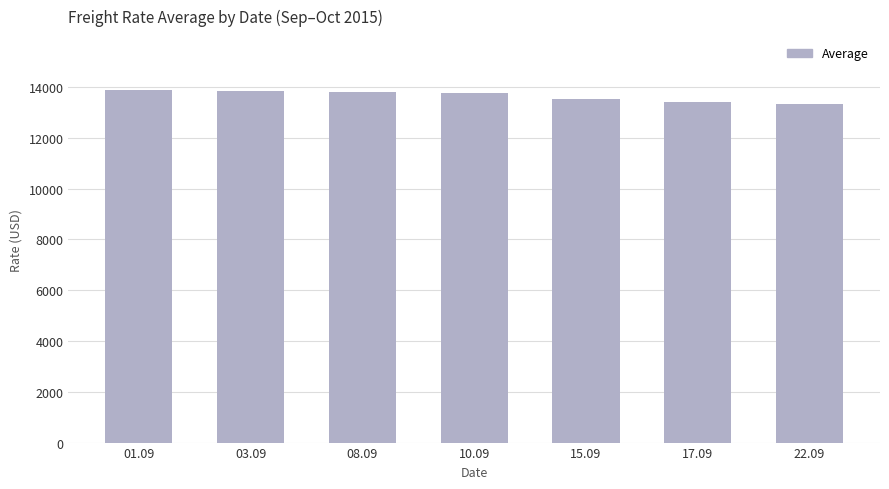

Count the number of categories in the chart.

7